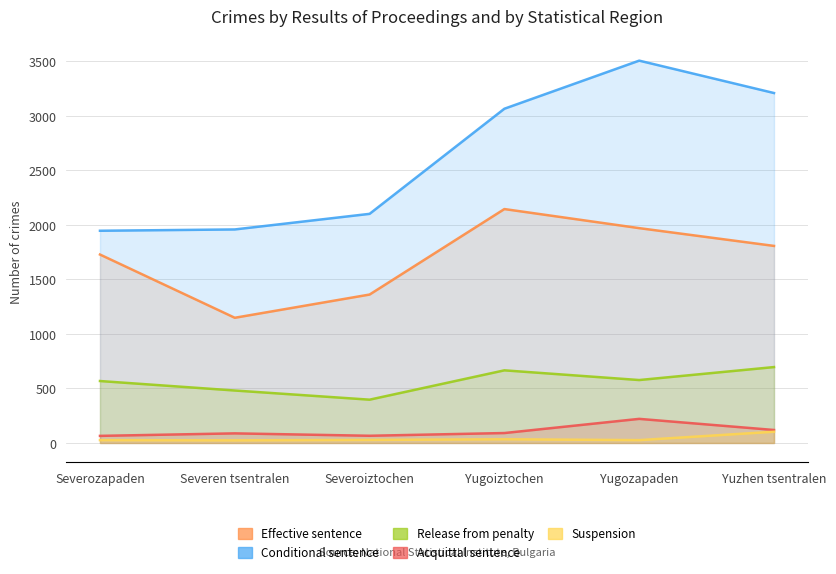

Count the number of categories in the chart.

6